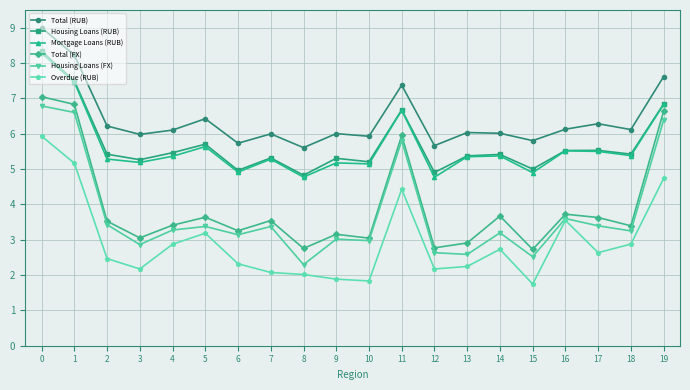

True or false: Housing Loans (RUB) has more than 1 points higher than both neighbors.

True